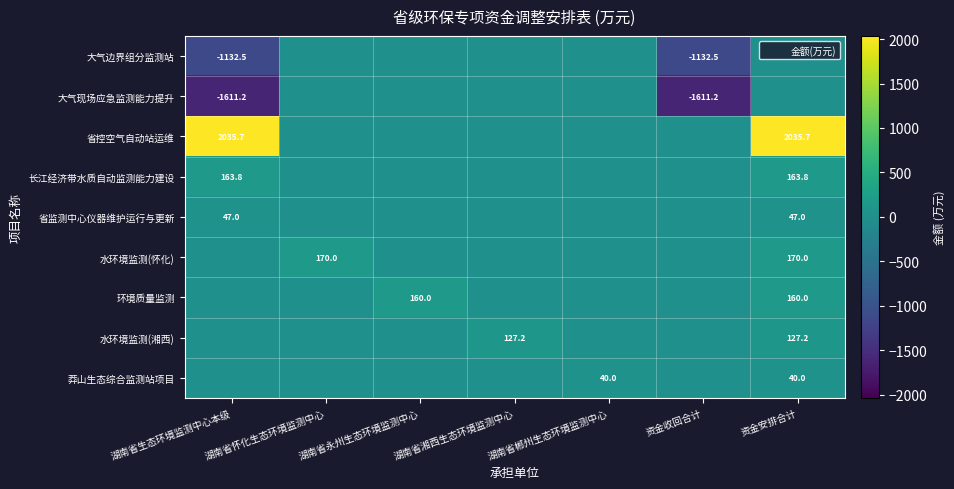

Which label corresponds to the smallest value in the chart?

湖南省生态环境监测中心本级